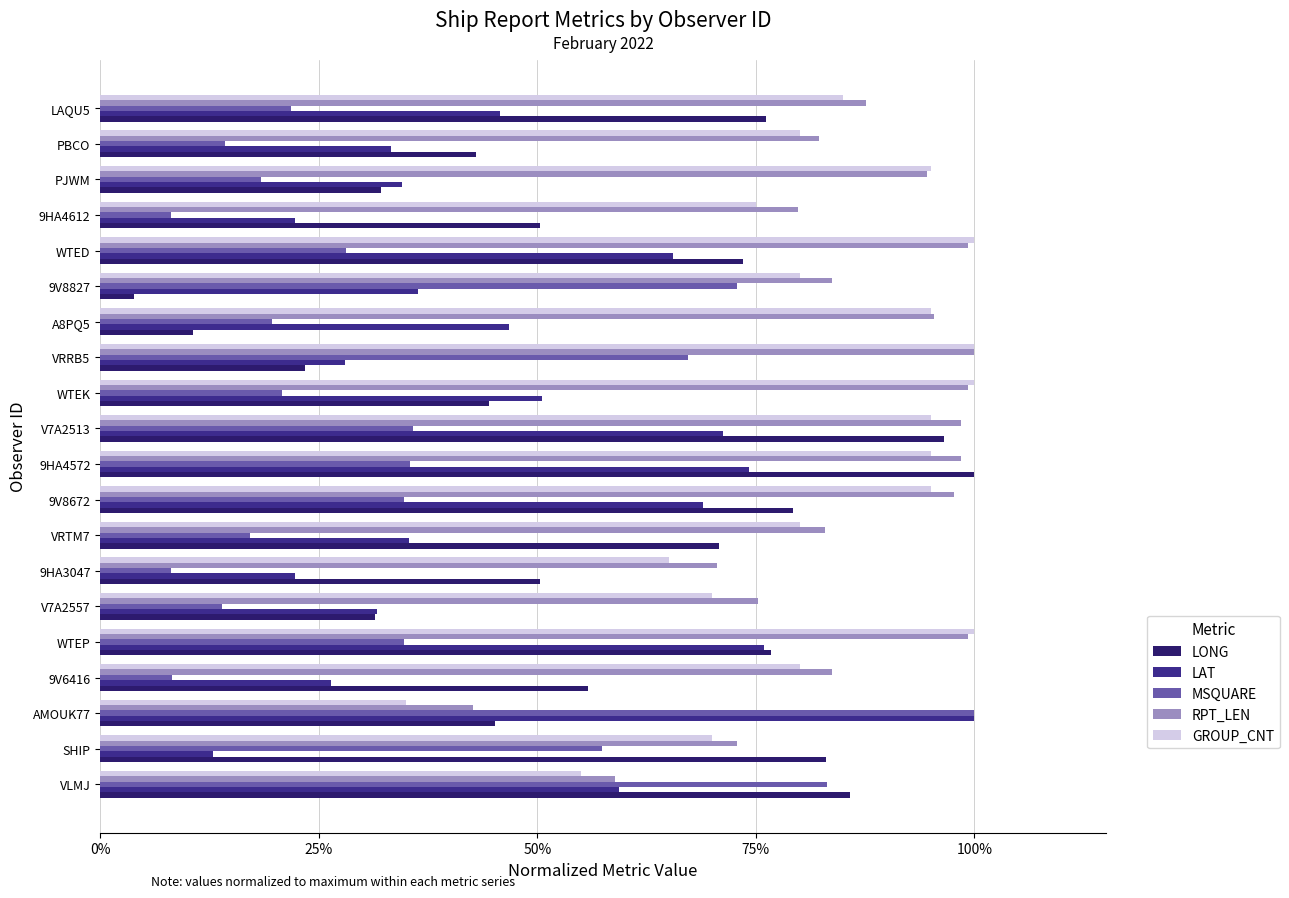

Which series has the largest range (max minus min)?

LONG